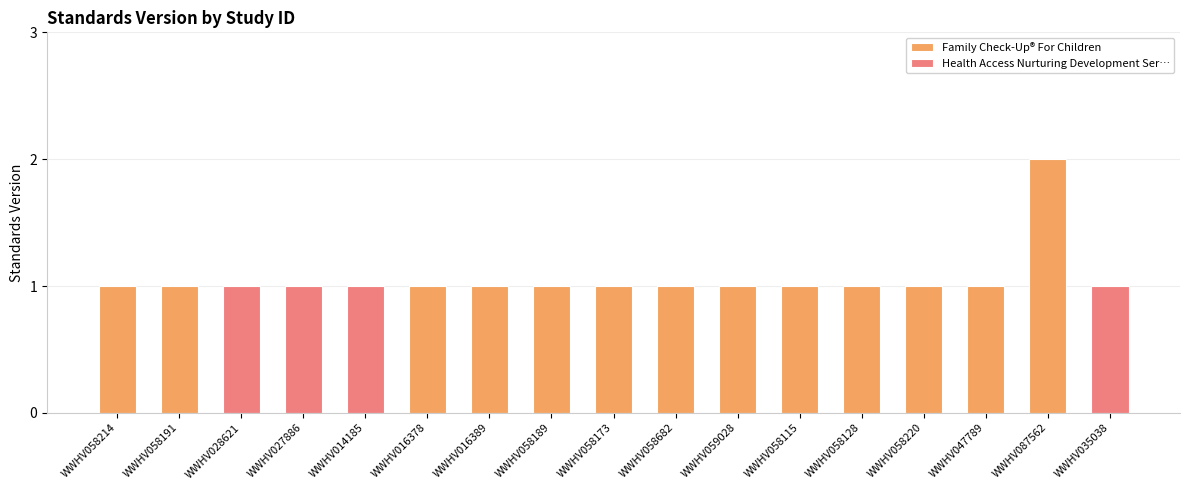

Approximately how many times larger is the value at WWHV058115 compared to WWHV016389?

1.0